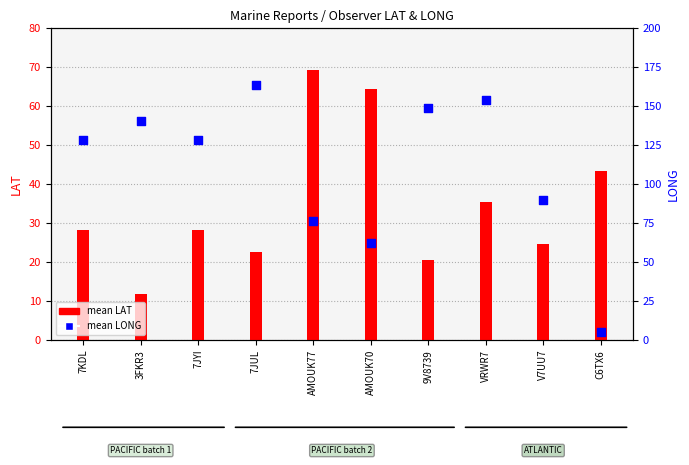

Which series has the largest Y range (max minus min)?

mean LONG